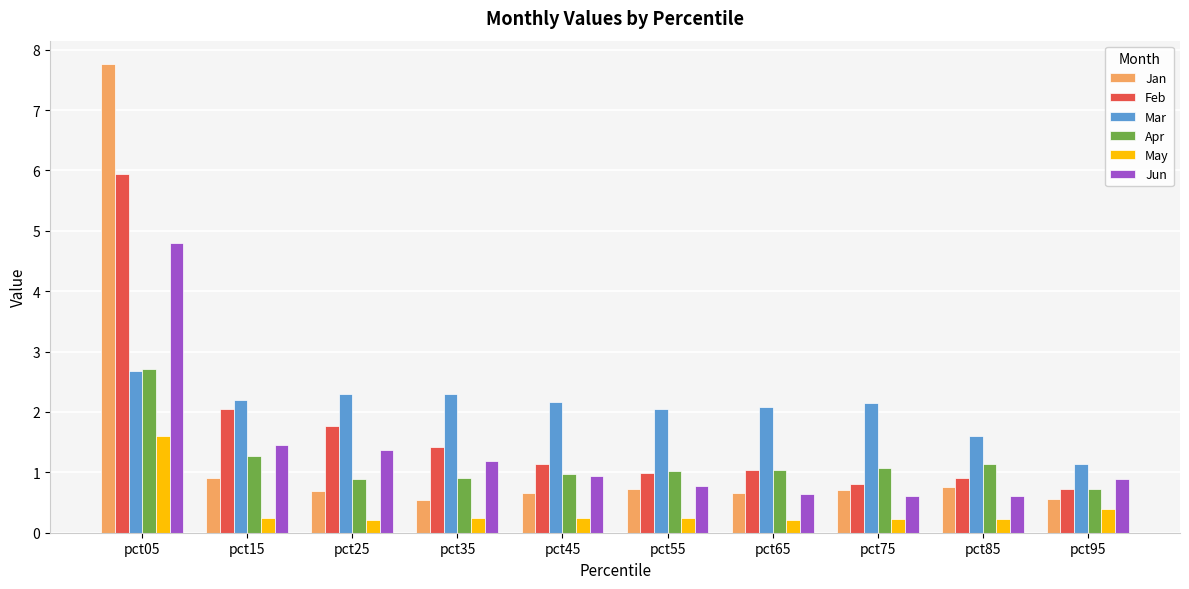

What is the maximum value shown in the chart?

7.8